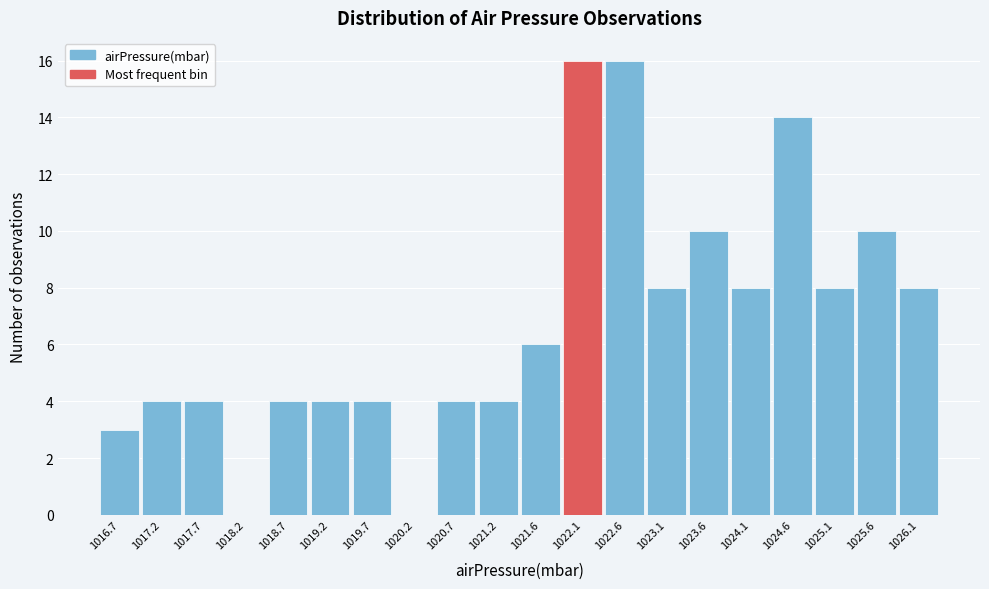

Reading left to right, list every bar in this chart as the range it spans on the x-axis followed by its height. Neither the bar edges nor the heights are printed on the chart, so give them approximately, as read against the axes.

1016.50 to 1016.99: 3
1016.99 to 1017.48: 4
1017.48 to 1017.97: 4
1017.97 to 1018.46: 0
1018.46 to 1018.95: 4
1018.95 to 1019.44: 4
1019.44 to 1019.93: 4
1019.93 to 1020.42: 0
1020.42 to 1020.91: 4
1020.91 to 1021.40: 4
1021.40 to 1021.89: 6
1021.89 to 1022.38: 16
1022.38 to 1022.87: 16
1022.87 to 1023.36: 8
1023.36 to 1023.85: 10
1023.85 to 1024.34: 8
1024.34 to 1024.83: 14
1024.83 to 1025.32: 8
1025.32 to 1025.81: 10
1025.81 to 1026.30: 8